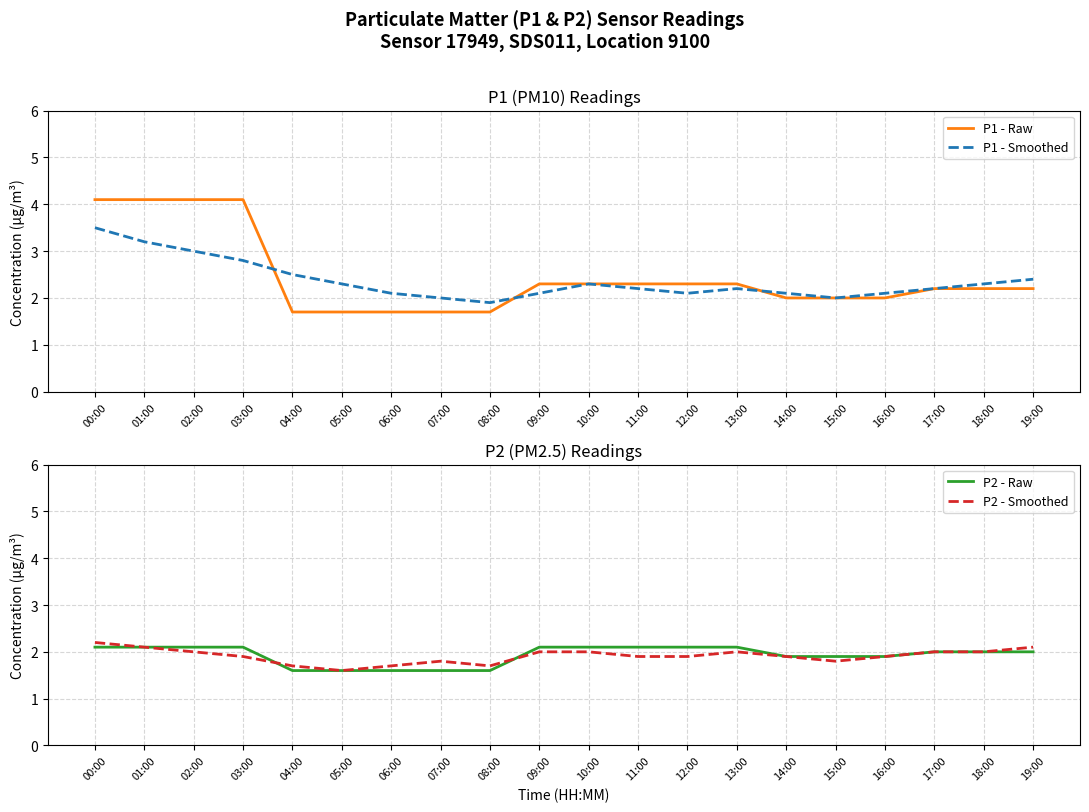

What are all the series names shown in the legend?

P1 - Raw, P1 - Smoothed, P2 - Raw, P2 - Smoothed